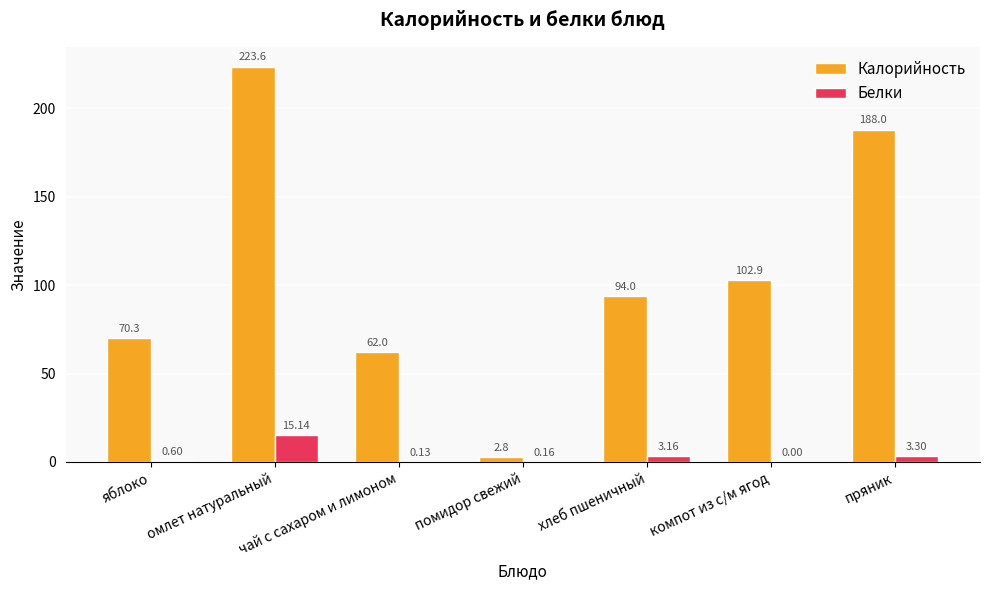

What is the sum of the Калорийность values at компот из с/м ягод and хлеб пшеничный?

196.9